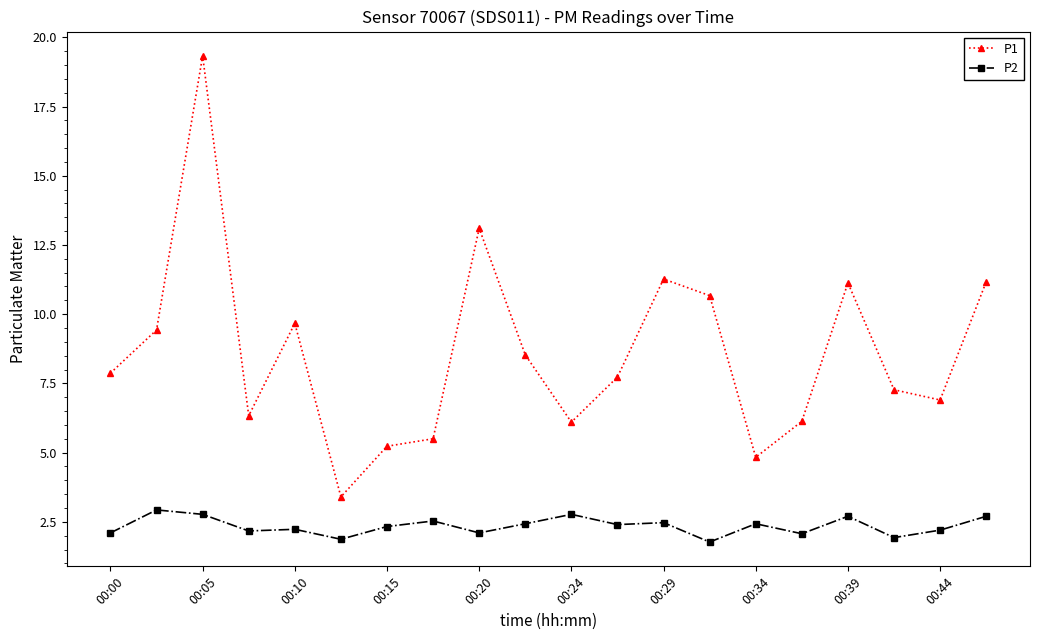

Which series has the largest range (max minus min)?

P1